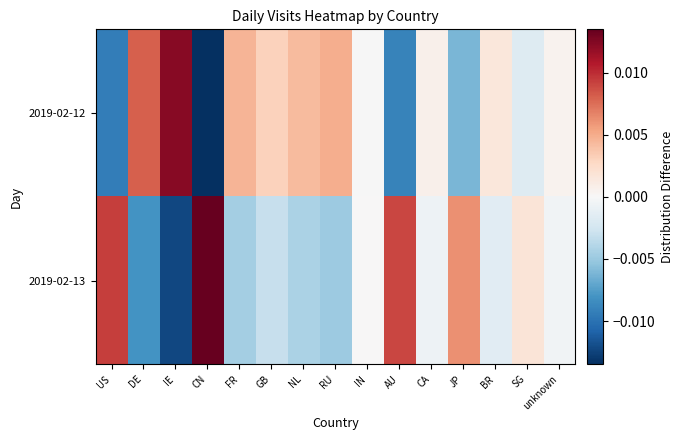

Reading left to right, what are all the values shown in this chart?

2019-02-12: US=-0.0	DE=0.0	IE=0.0	CN=-0.0	FR=0.0	GB=0.0	NL=0.0	RU=0.0	IN=-0.0	AU=-0.0	CA=0.0	JP=-0.0	BR=0.0	SG=-0.0	unknown=0.0
2019-02-13: US=0.0	DE=-0.0	IE=-0.0	CN=0.0	FR=-0.0	GB=-0.0	NL=-0.0	RU=-0.0	IN=0.0	AU=0.0	CA=-0.0	JP=0.0	BR=-0.0	SG=0.0	unknown=-0.0